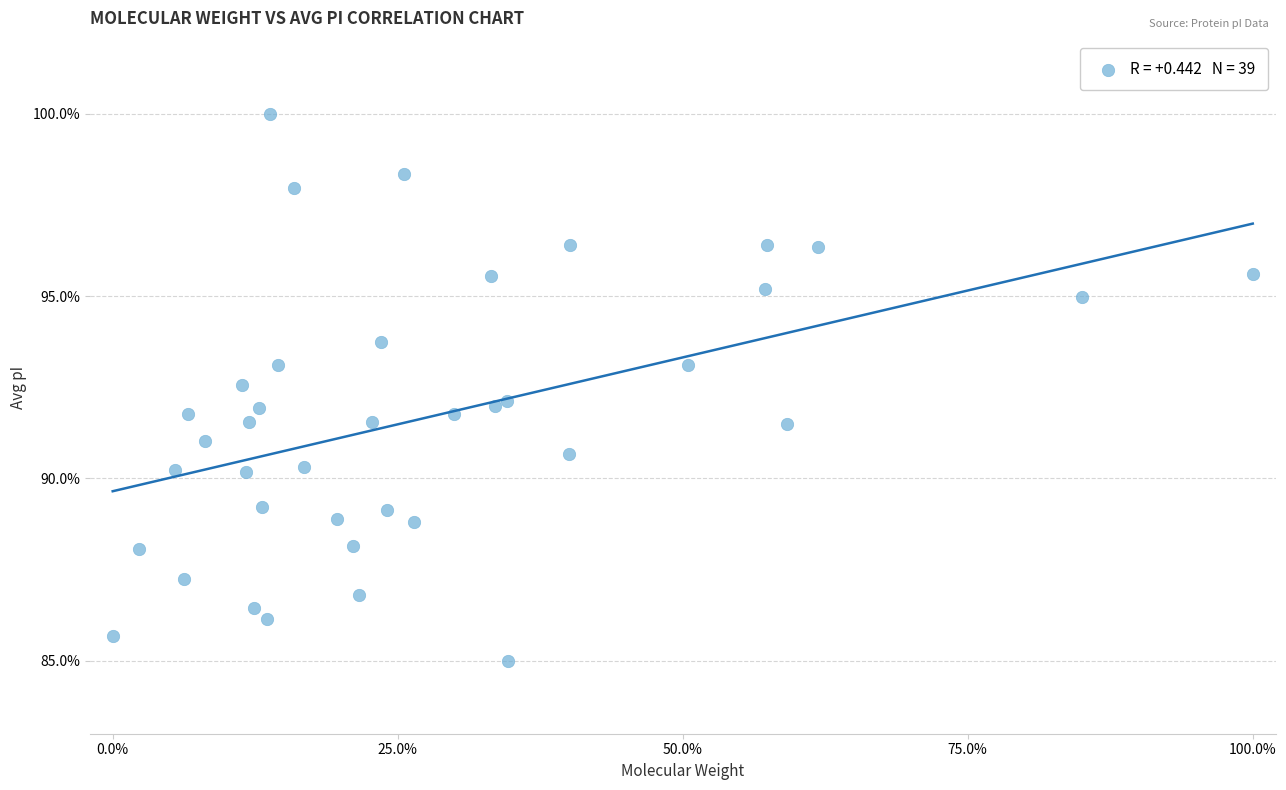

What is the range of Y values (max minus min)?

15.0